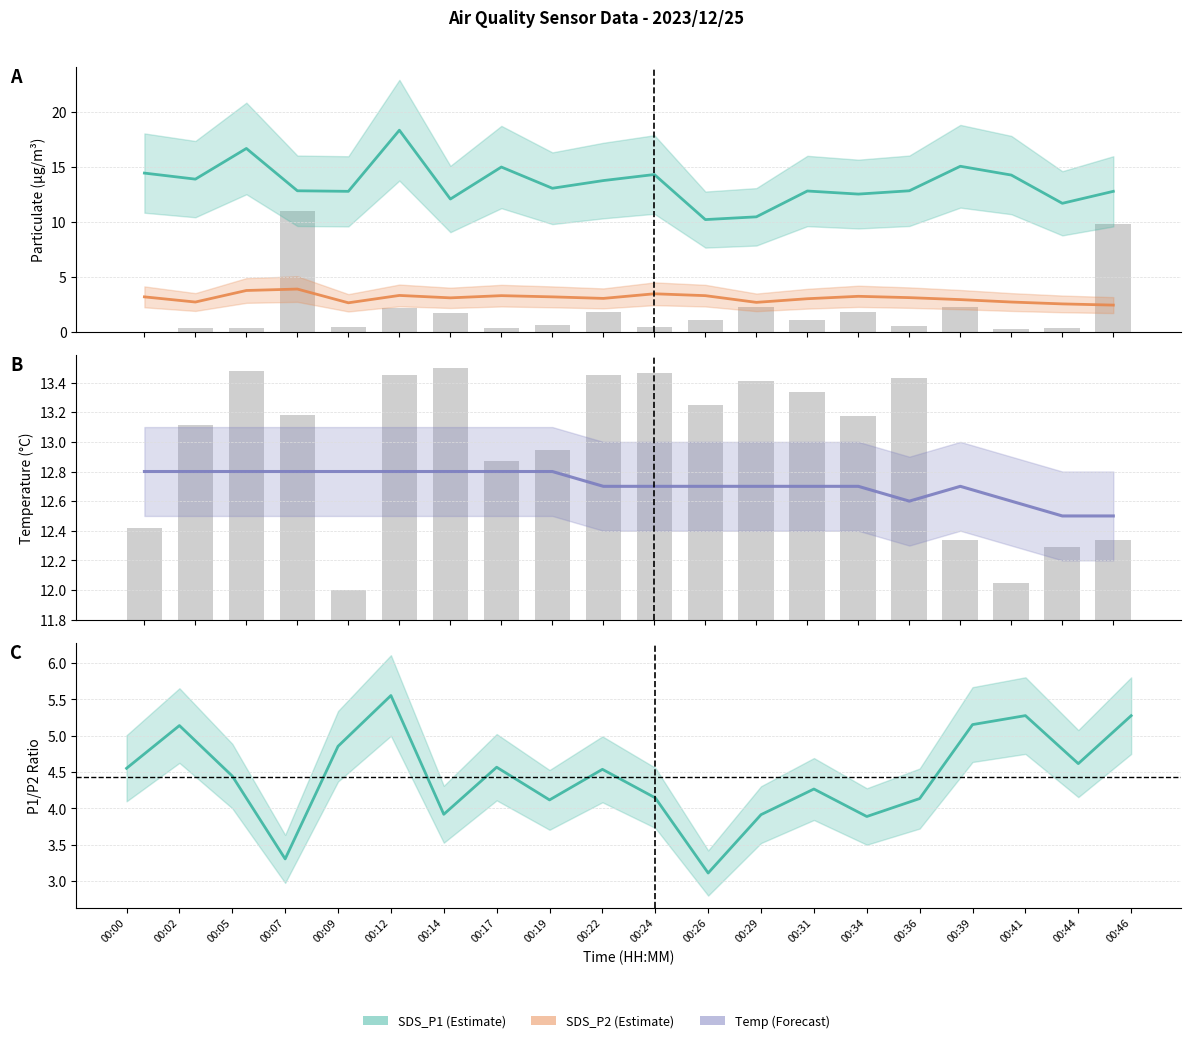

Which series has the largest total across all categories?

SDS_P1